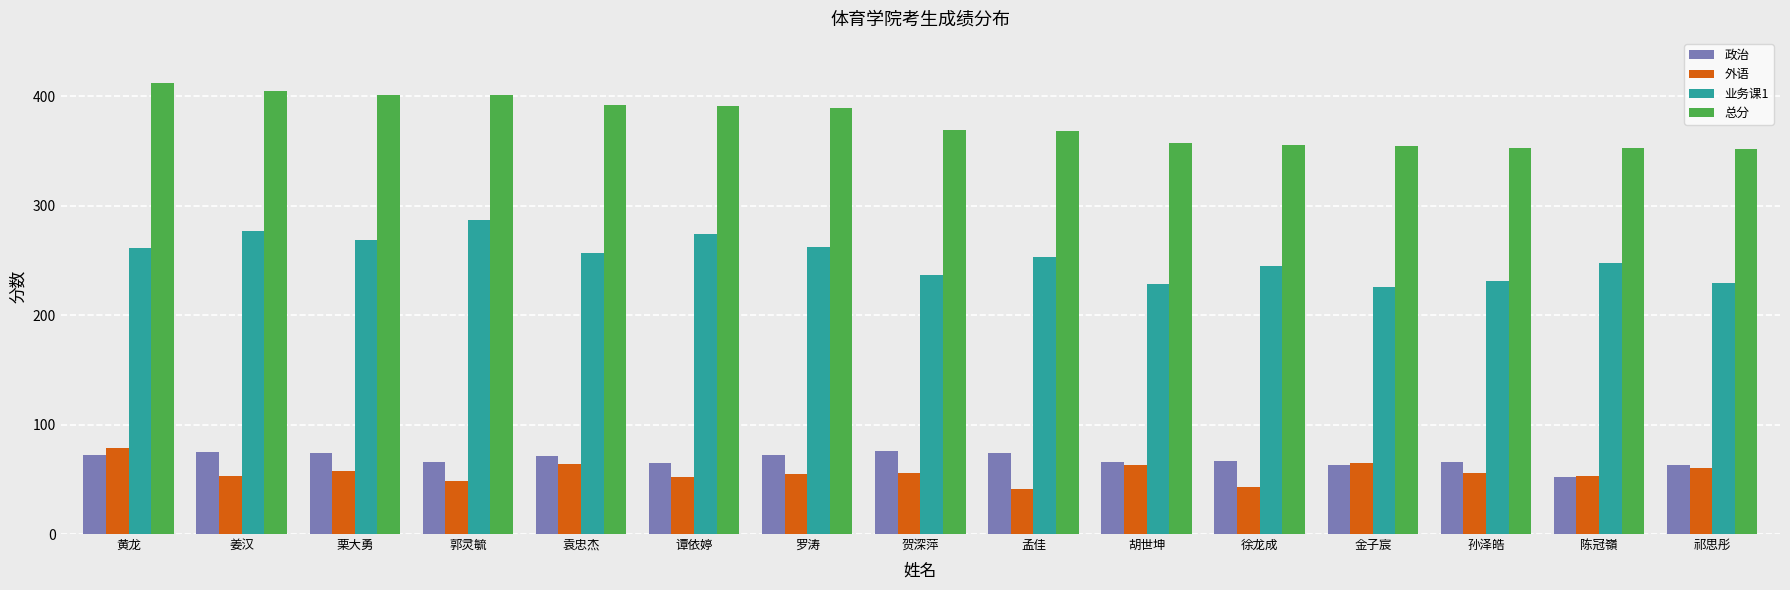

What is the label of the 1st bar from the left?

黄龙